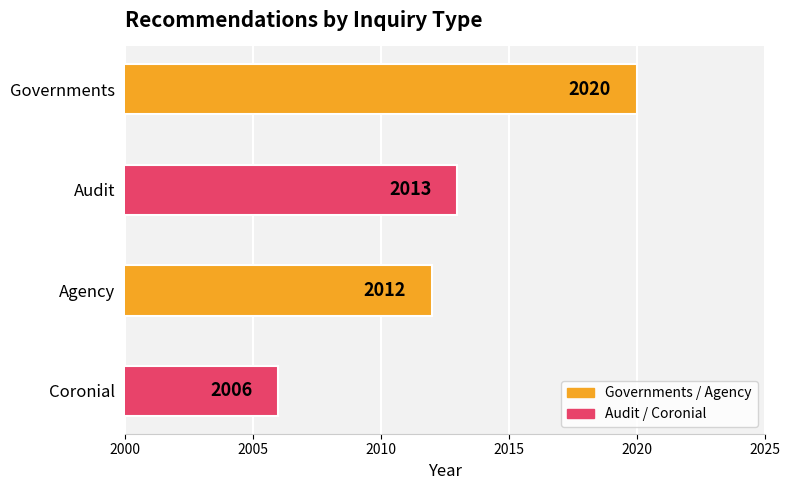

Rank the categories by value from lowest to highest.

Coronial, Agency, Audit, Governments